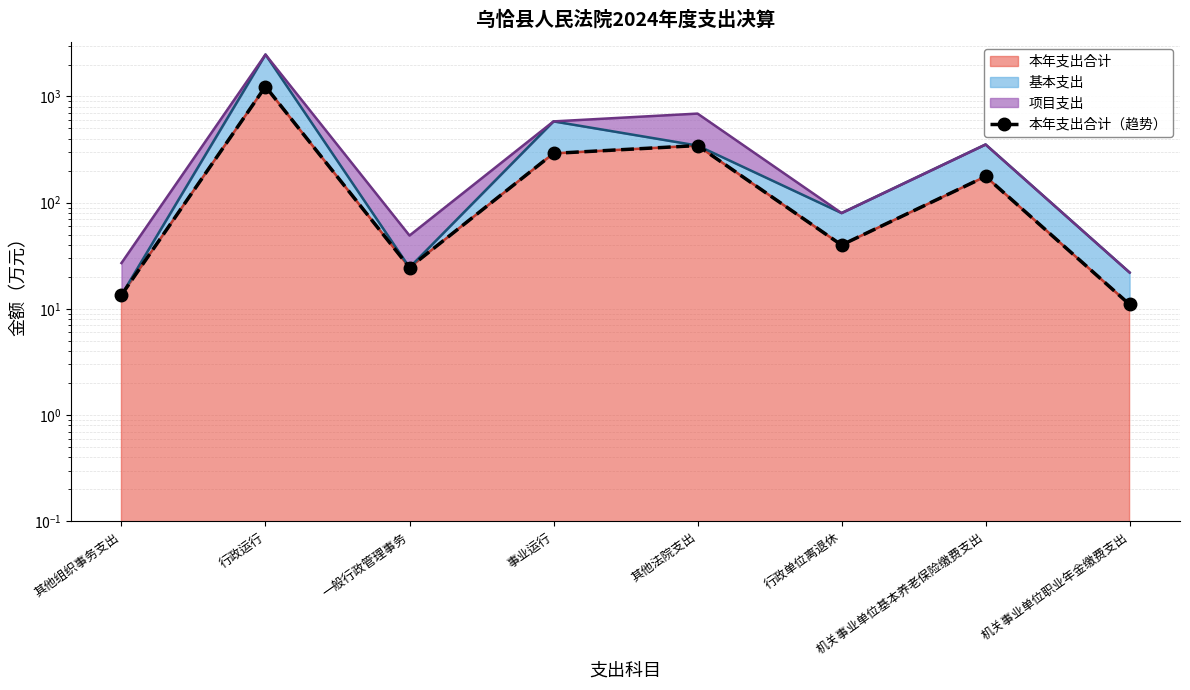

Which label corresponds to the smallest value in the chart?

机关事业单位职业年金缴费支出